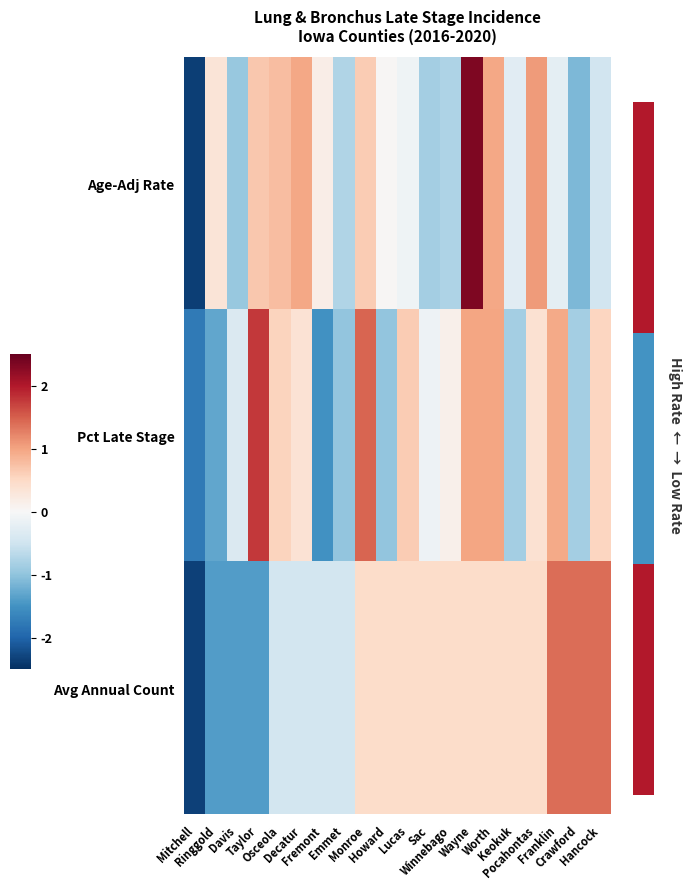

How many categories are shown in the chart?

20